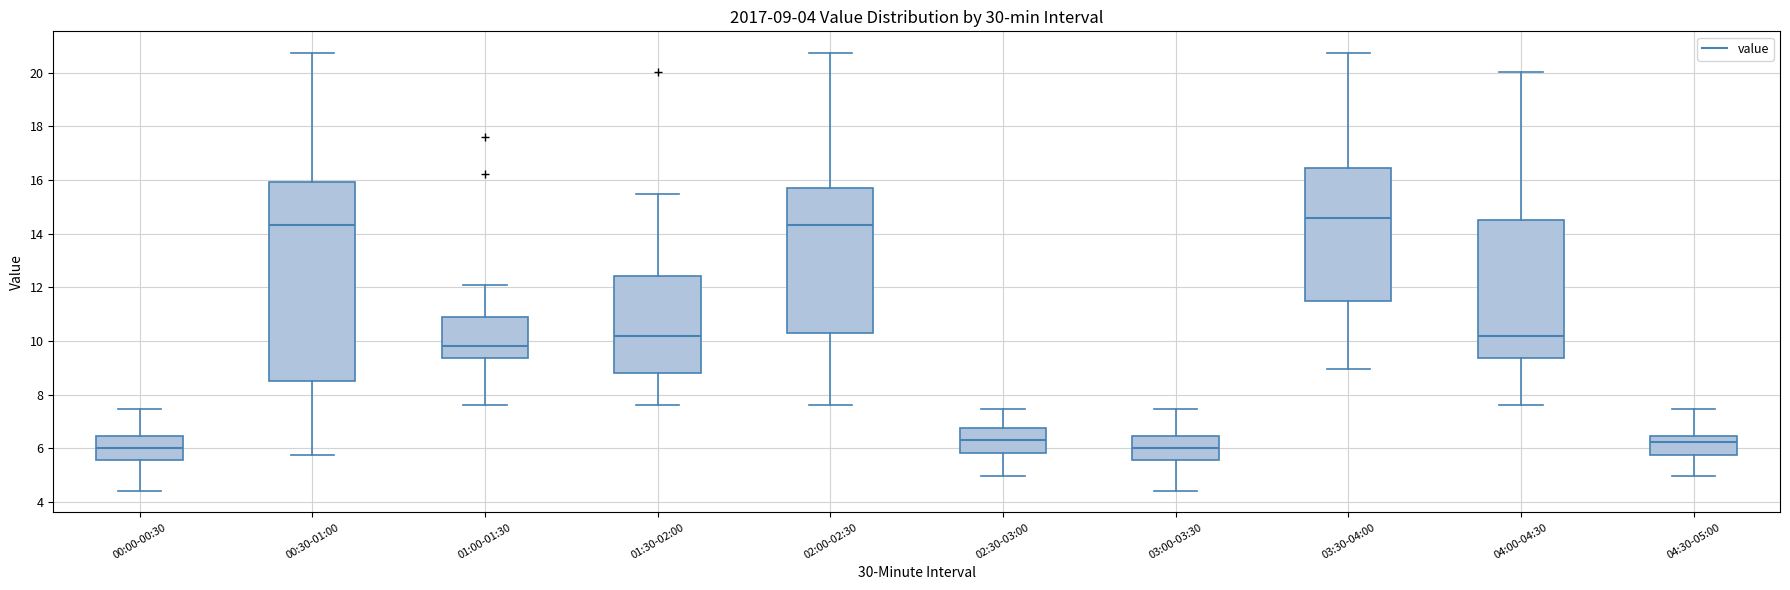

Comparing the boxes themselves (not the whiskers), which one is the tallest?

00:30-01:00